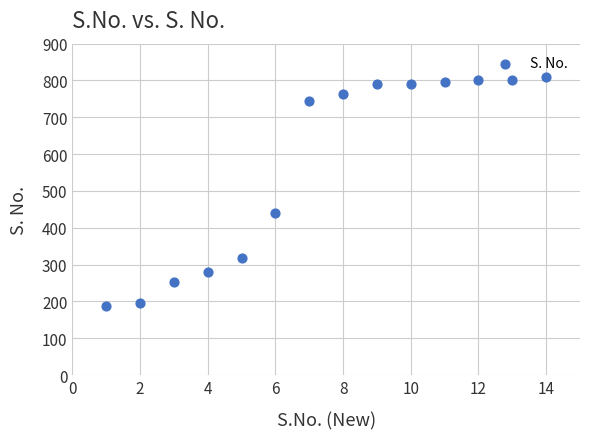

What Y value in the scatter plot is closest to 498?

440